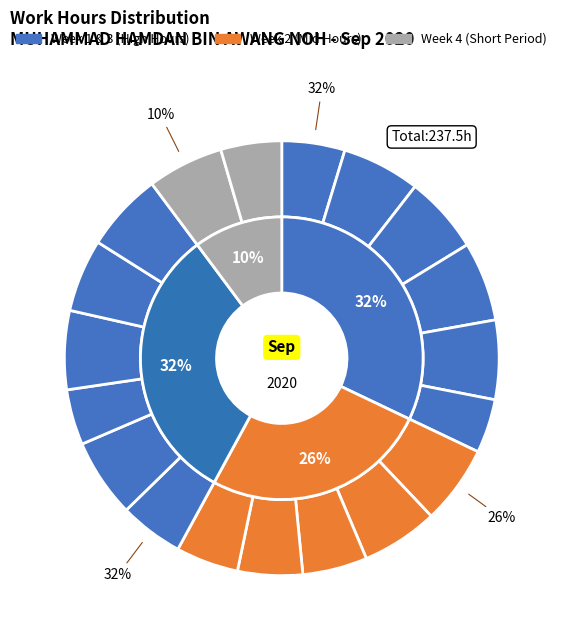

Count the number of slices in the pie.

19